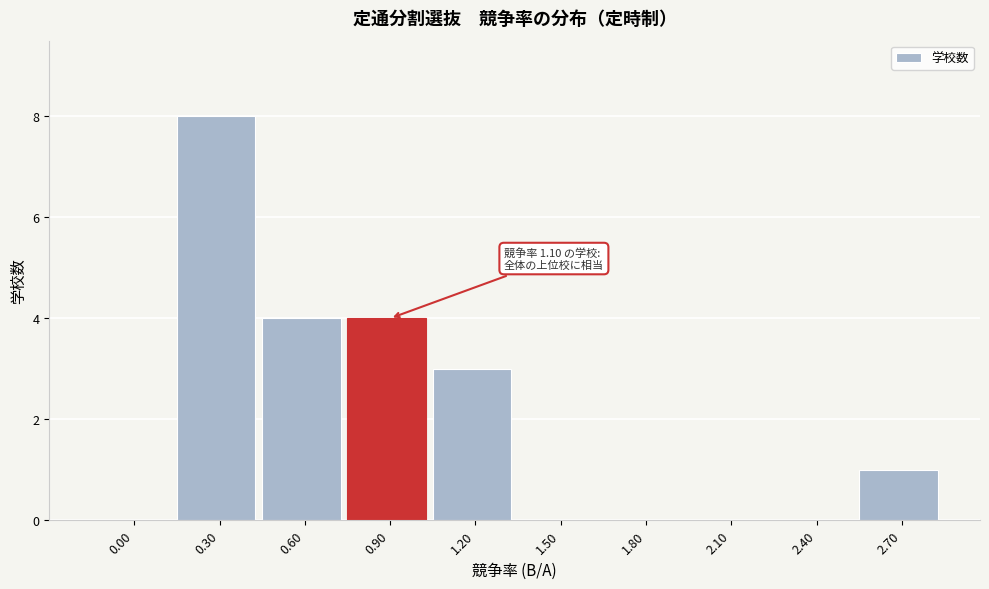

Reading left to right, what are all the values shown in this chart?

0.00=0	0.30=8	0.60=4	0.90=4	1.20=3	1.50=0	1.80=0	2.10=0	2.40=0	2.70=1